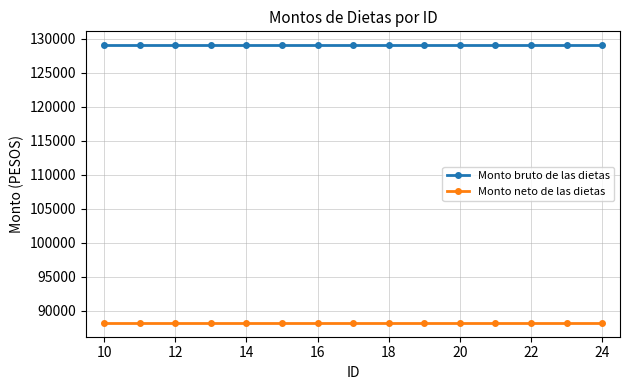

What is the value of the Monto bruto de las dietas point at the 7th from the left?

129051.6